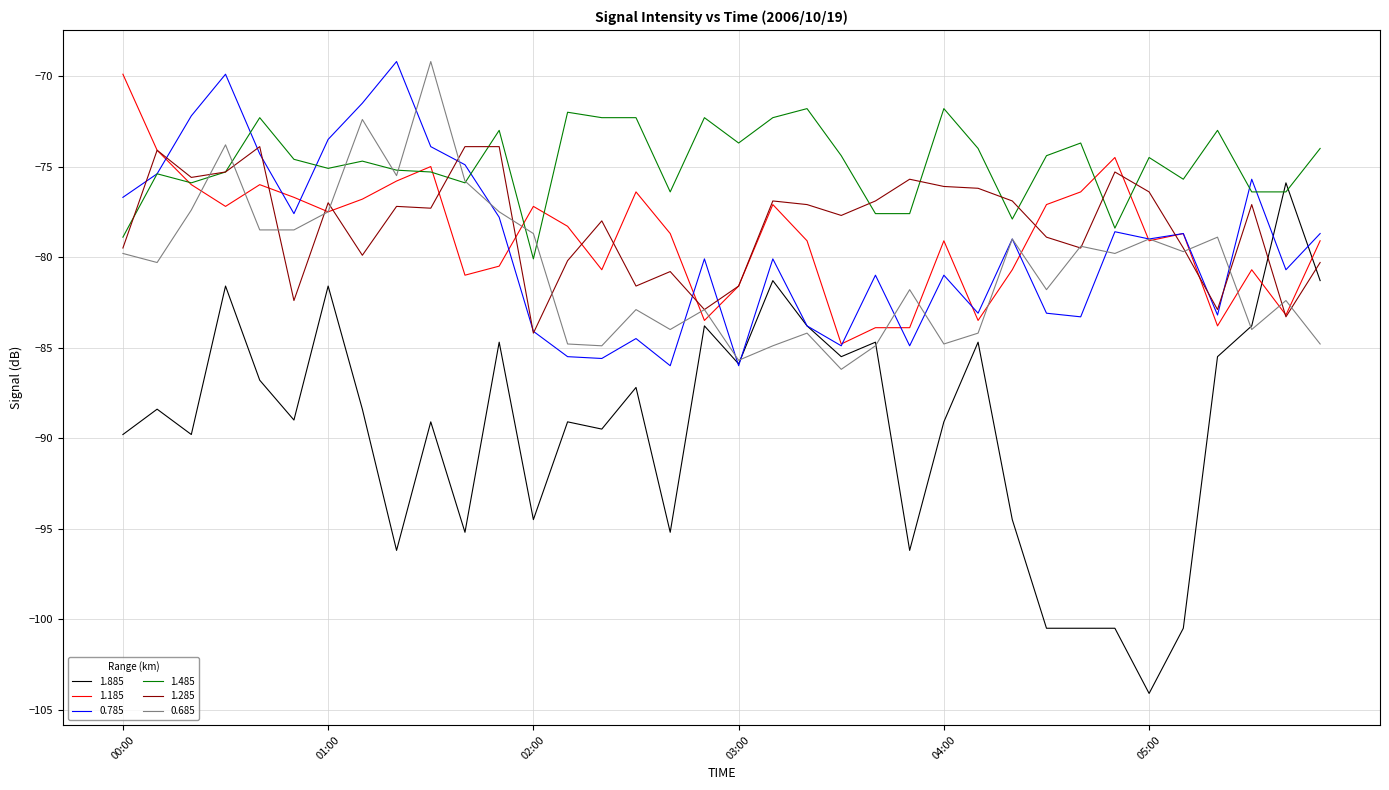

Which series has the largest total across all categories?

1.485